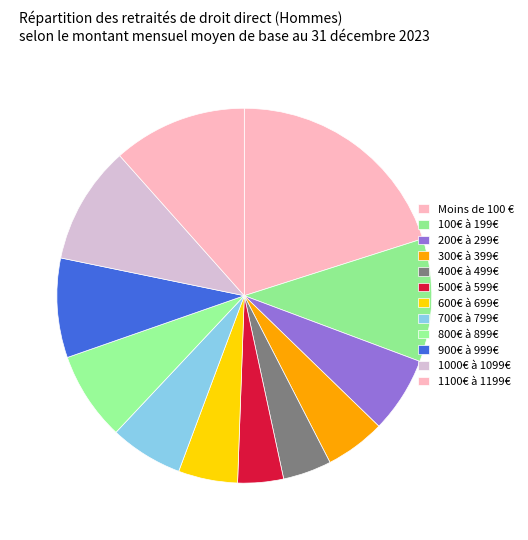

Is it true that 900€ à 999€ is 9% of the pie?

True